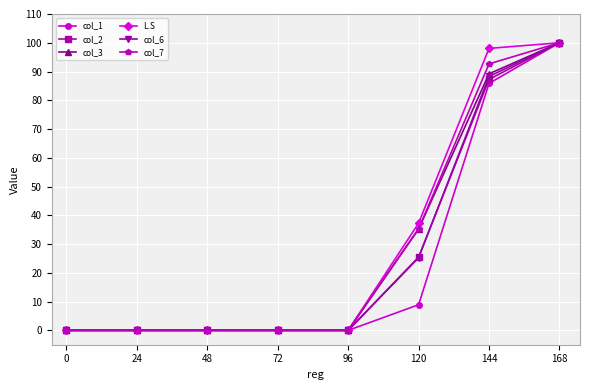

What is the spread (max minus min) of values at 144?

12.2